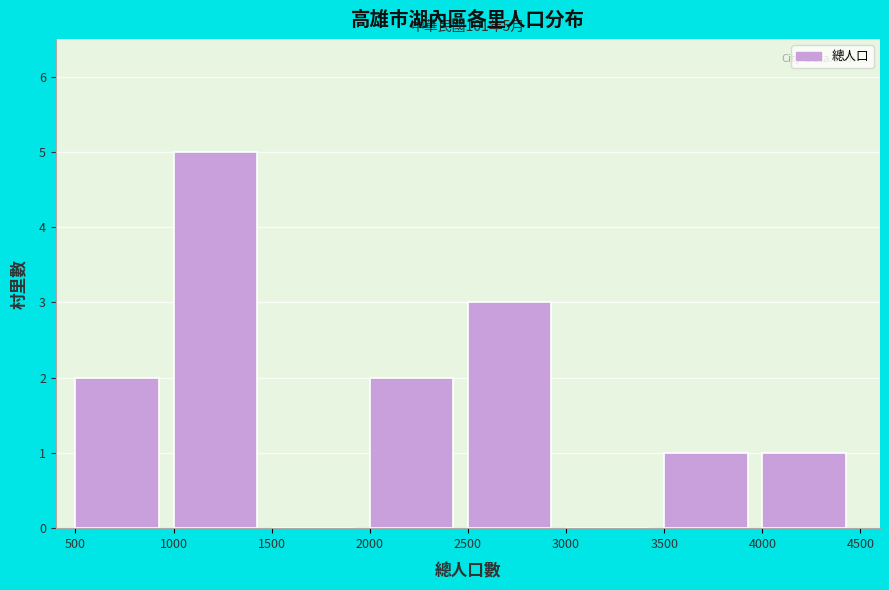

Over which range of the x-axis is the bar tallest?

1000 to 1500